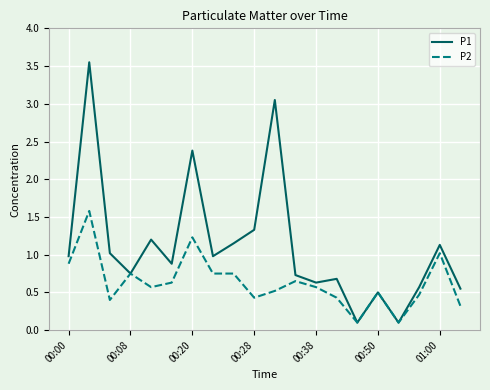

How many series are shown in this chart?

2